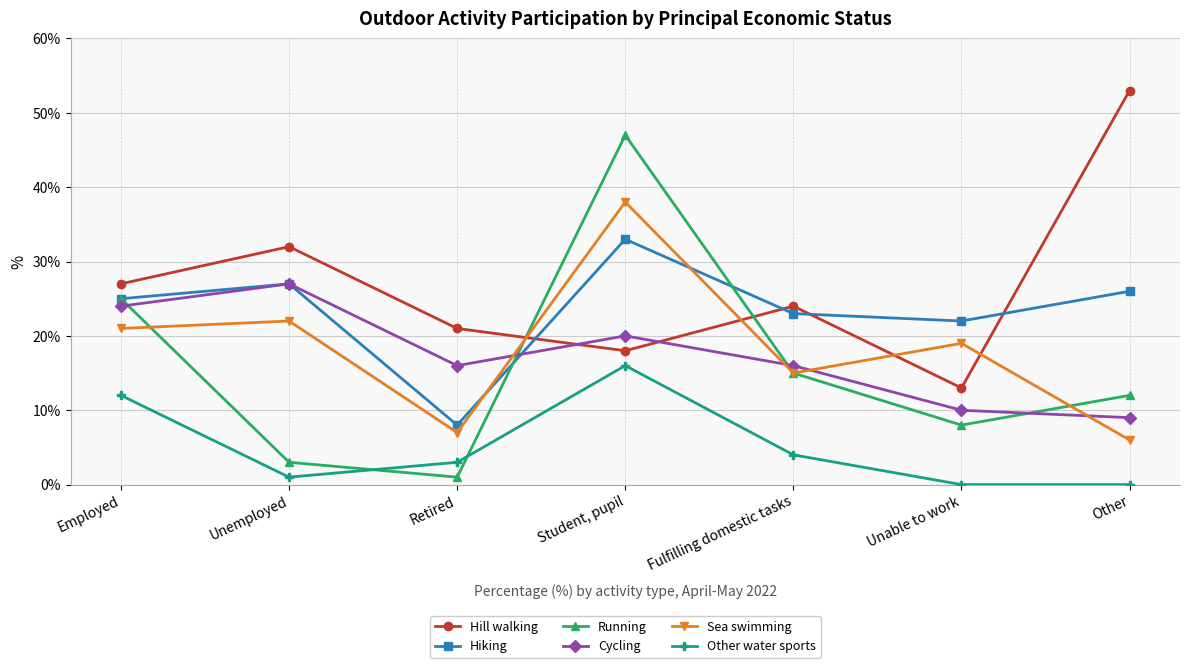

What is the difference between the maximum and second lowest values in the Running series?

44